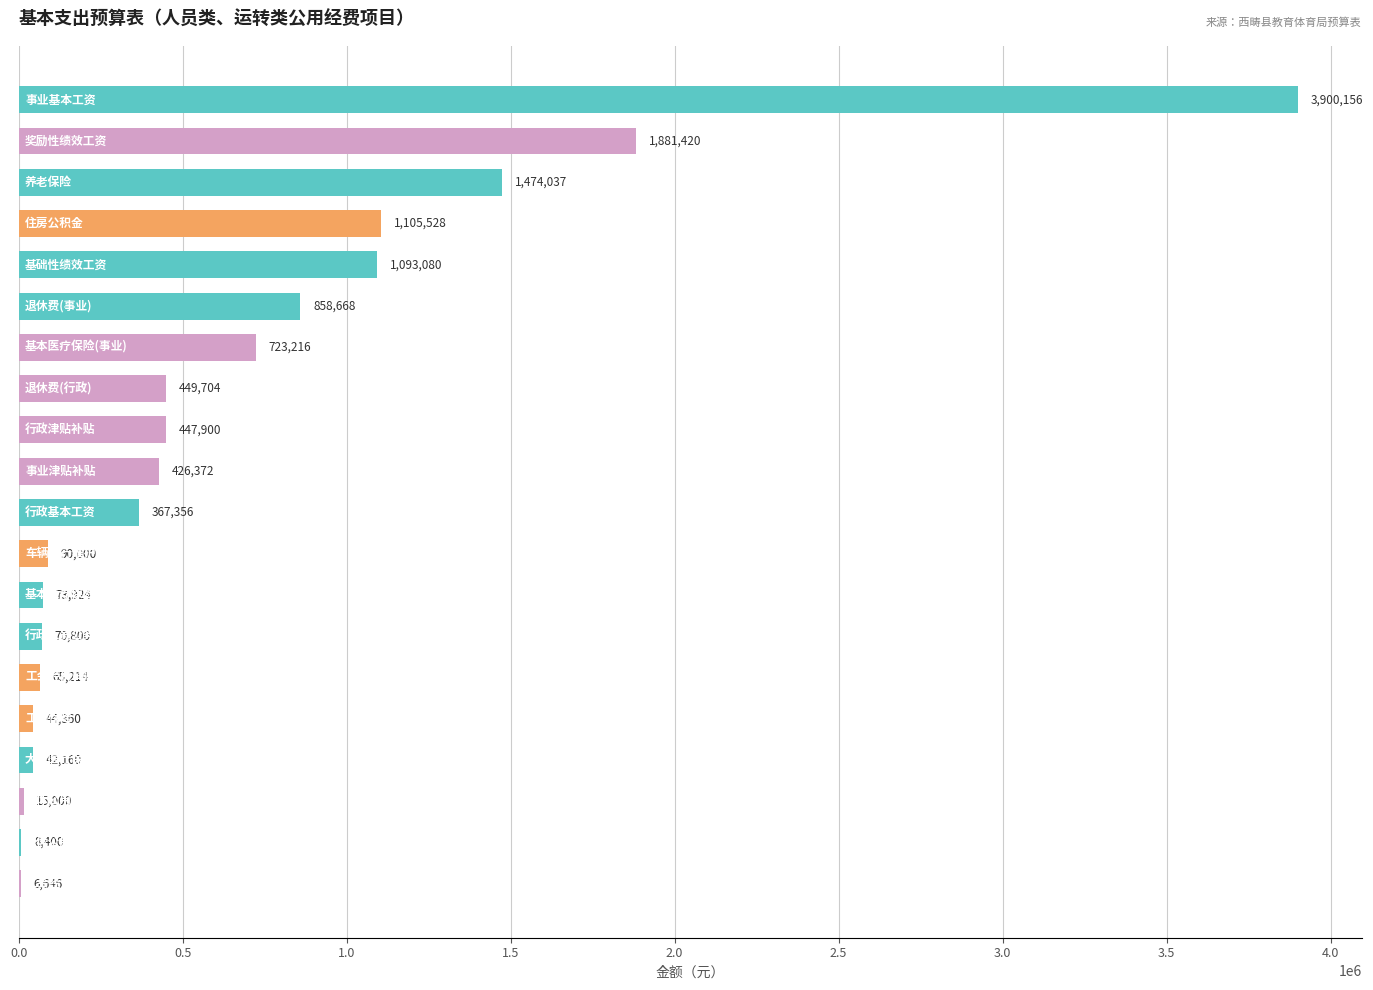

What is the greatest value displayed?

3900156.0